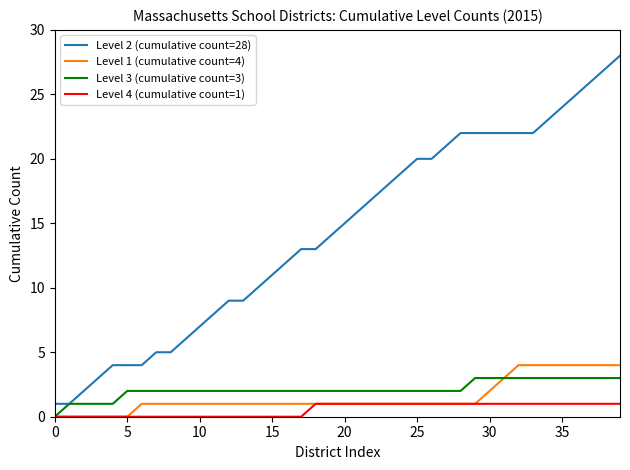

Rank the series by their maximum value, from lowest to highest.

Level 4 (cumulative count=1), Level 3 (cumulative count=3), Level 1 (cumulative count=4), Level 2 (cumulative count=28)